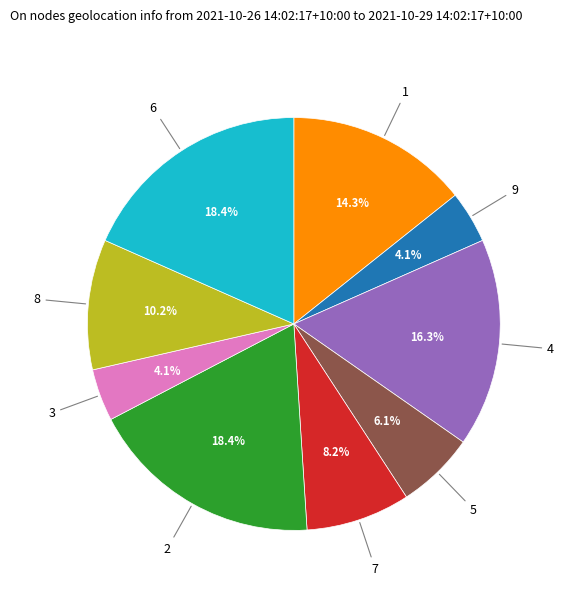

Is there any slice that represents more than half of the pie?

No